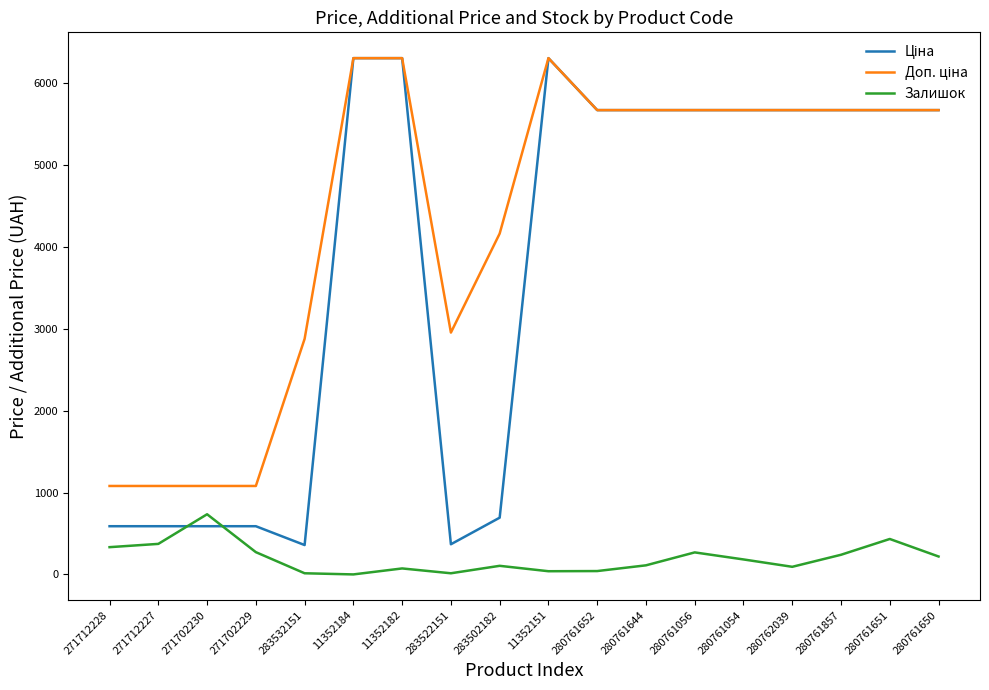

At which label does Залишок reach its peak?

271702230